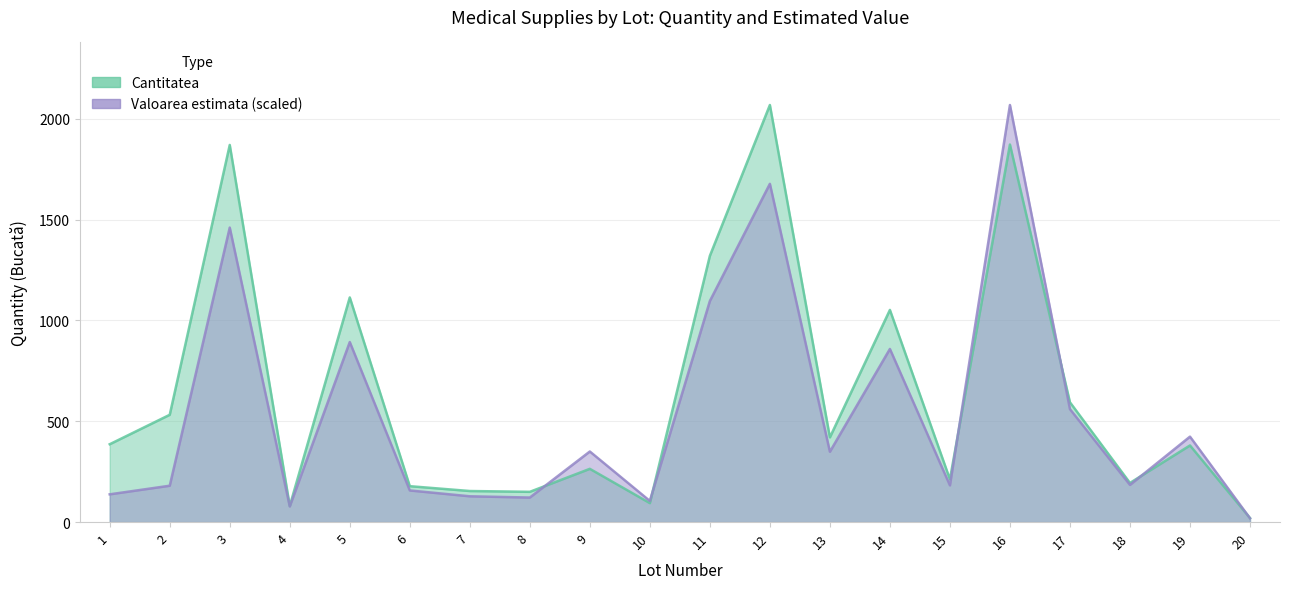

Which series changed the most between 10 and 12?

Cantitatea